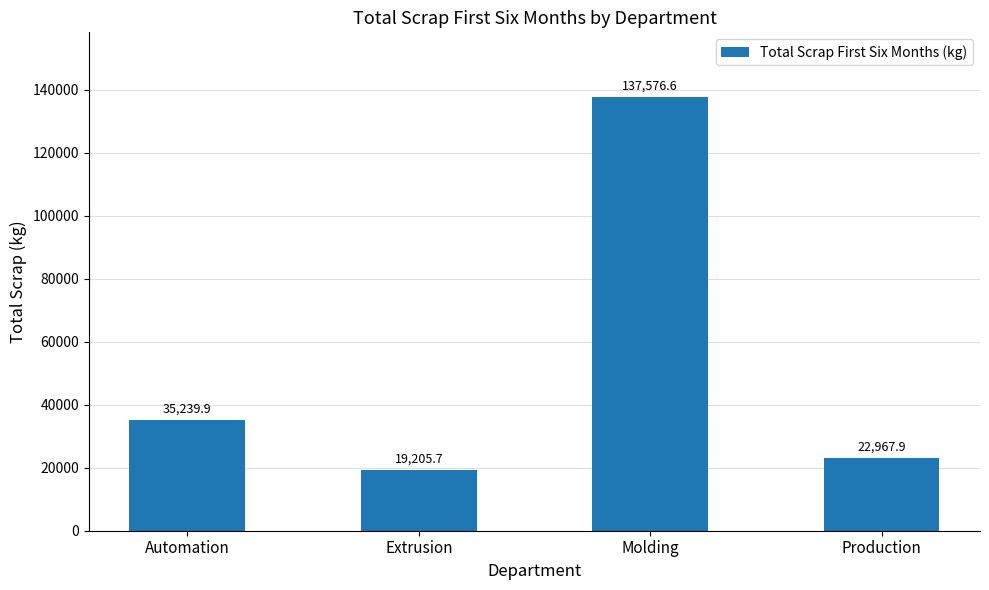

What is the label of the 1st bar from the left?

Automation